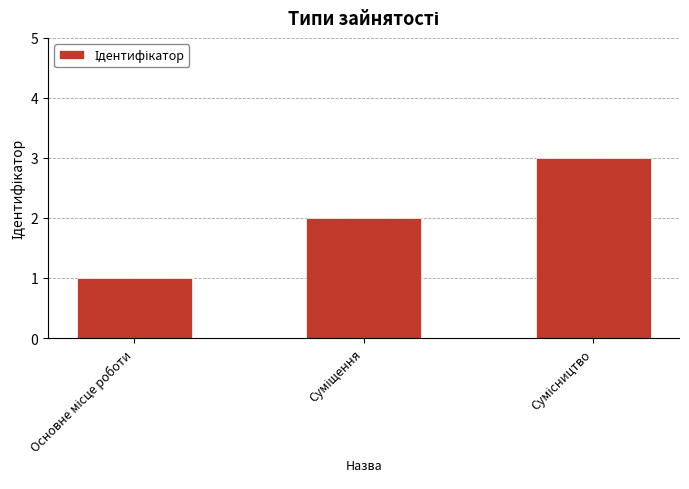

What is the maximum value shown in the chart?

3